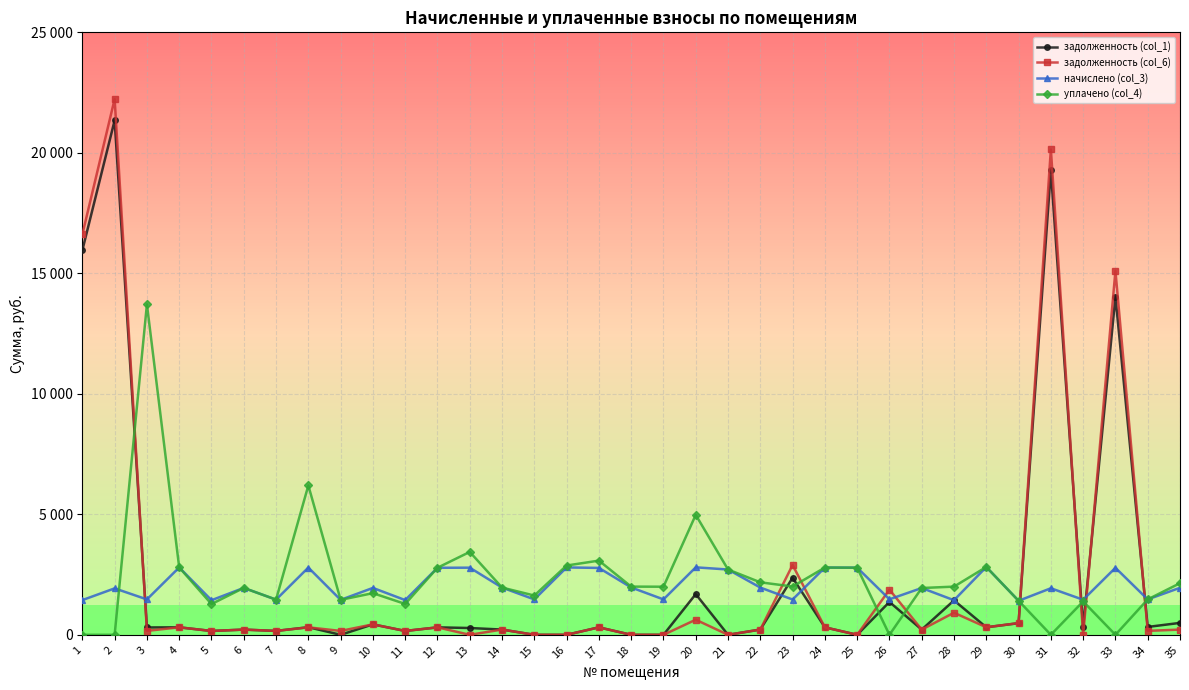

In уплачено (col_4), how many points are lower than both neighbors (excluding endpoints)?

10